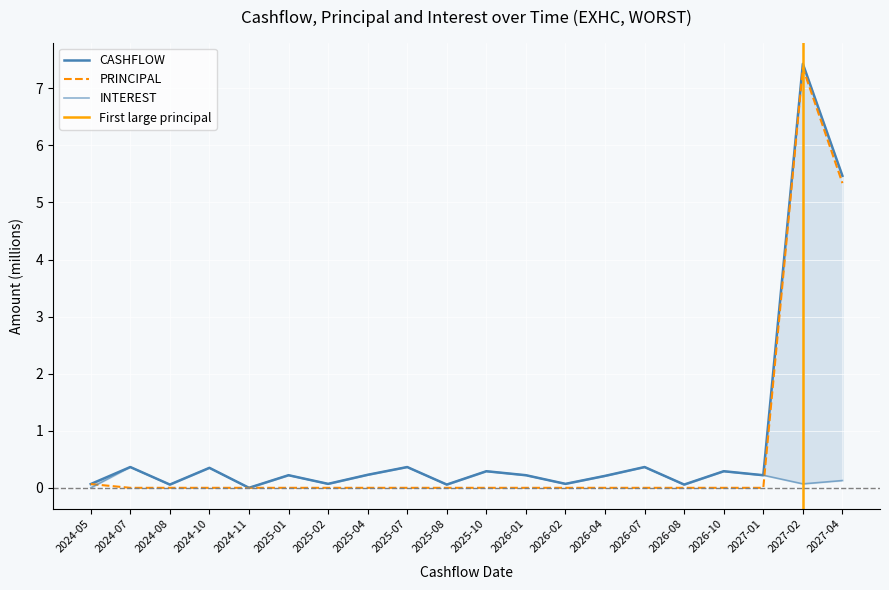

At which category does INTEREST reach its first local valley?

2024-08